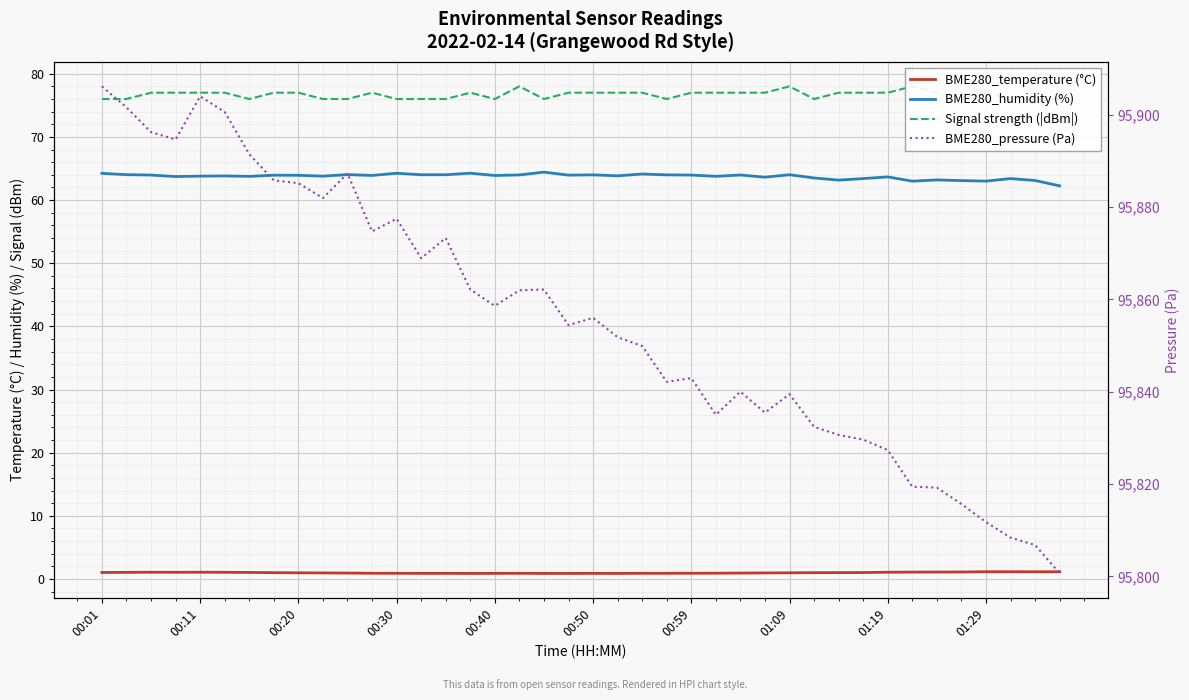

Reading left to right, list all the values displayed in this chart.

BME280_temperature (°C): 1.0	1.1	1.1	1.1	1.1	1.1	1.0	1.0	1.0	1.0	0.9	0.9	0.9	0.9	0.9	0.9	0.9	0.9	0.9	0.9	0.9	0.9	0.9	0.9	0.9	0.9	0.9	1.0	1.0	1.0	1.0	1.0	1.1	1.1	1.1	1.1	1.1	1.1	1.1	1.1
BME280_humidity (%): 64.2	64.0	64.0	63.7	63.8	63.8	63.8	63.9	63.9	63.8	64.0	63.9	64.2	64.0	64.0	64.2	63.9	64.0	64.4	64.0	64.0	63.8	64.1	64.0	64.0	63.8	64.0	63.6	64.0	63.5	63.2	63.4	63.7	63.0	63.2	63.1	63.0	63.4	63.1	62.2
Signal strength (|dBm|): 76.0	76.0	77.0	77.0	77.0	77.0	76.0	77.0	77.0	76.0	76.0	77.0	76.0	76.0	76.0	77.0	76.0	78.0	76.0	77.0	77.0	77.0	77.0	76.0	77.0	77.0	77.0	77.0	78.0	76.0	77.0	77.0	77.0	78.0	77.0	76.0	77.0	76.0	76.0	76.0
BME280_pressure (Pa): 95906.1	95901.6	95896.2	95894.6	95904.0	95900.6	95891.4	95885.8	95885.2	95881.9	95887.3	95874.7	95877.5	95868.9	95873.3	95862.1	95858.6	95862.0	95862.1	95854.4	95856.0	95851.8	95849.9	95842.1	95842.9	95835.0	95840.0	95835.5	95839.5	95832.4	95830.6	95829.6	95827.3	95819.4	95819.2	95815.7	95811.8	95808.4	95806.8	95800.6